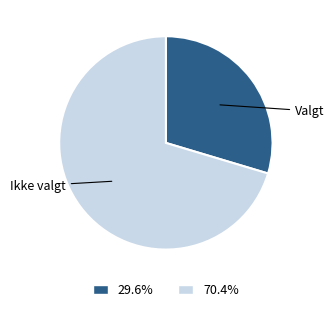

Is there any slice that represents more than half of the pie?

Yes